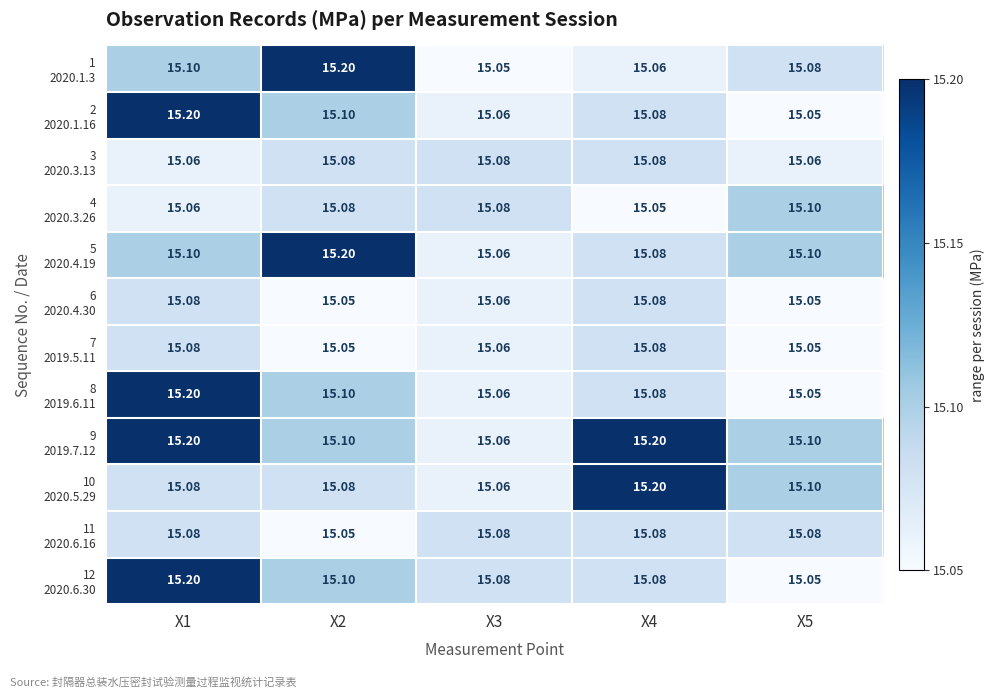

Which series changed the most between X4 and X5?

9 2019.7.12